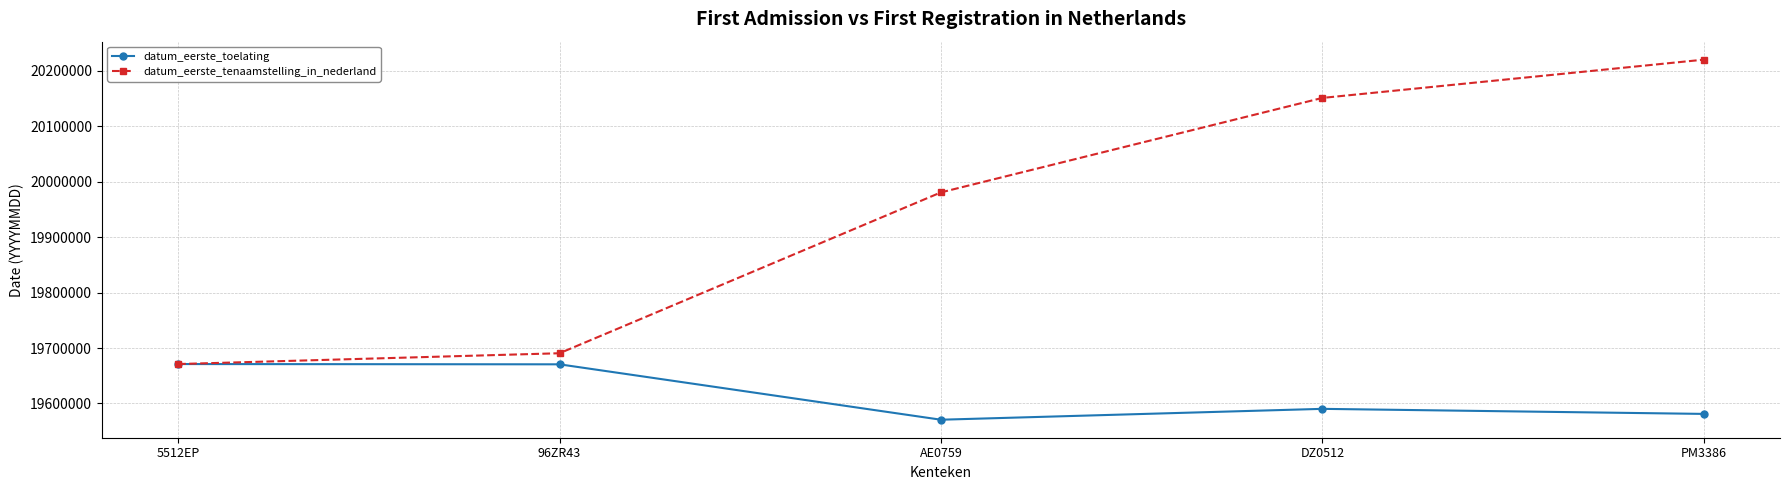

Rank the series by their maximum value, from lowest to highest.

datum_eerste_toelating, datum_eerste_tenaamstelling_in_nederland